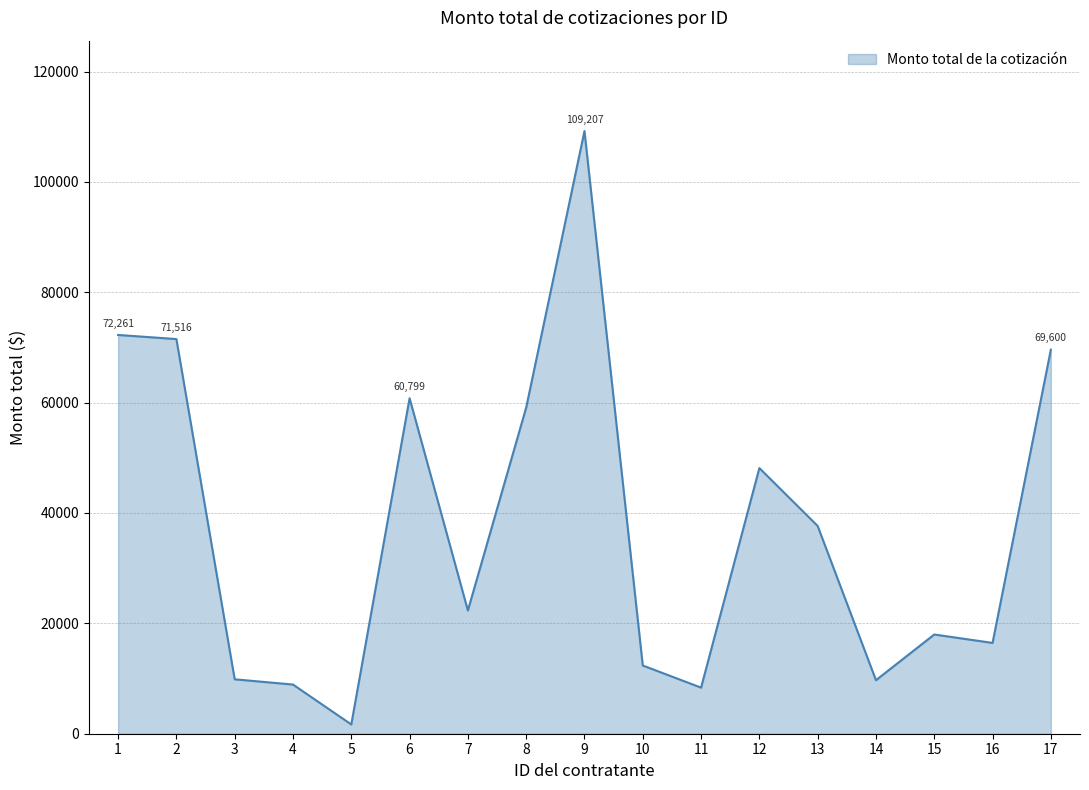

What is the maximum value shown in the chart?

109207.0